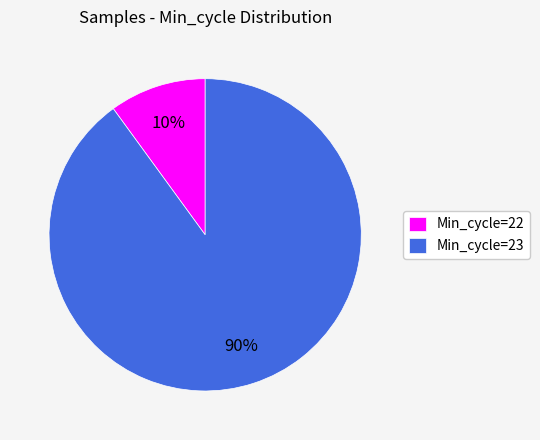

Does Min_cycle=23 represent more than half of the total?

Yes